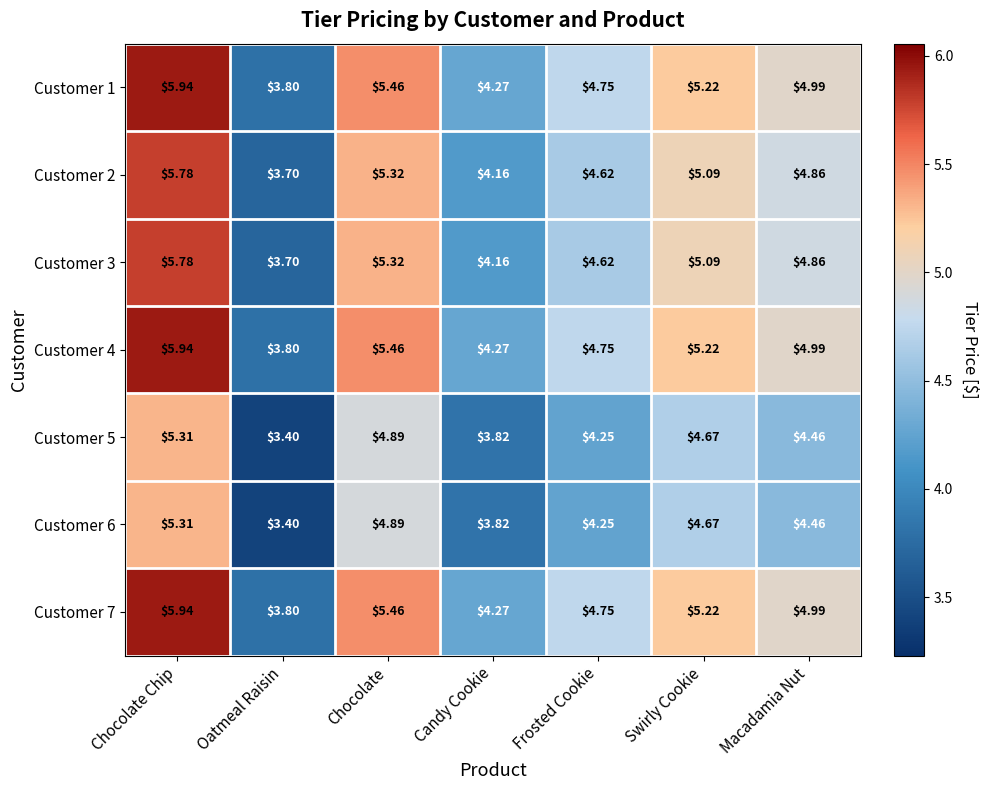

At which label does Customer 5 first exceed 4?

Chocolate Chip